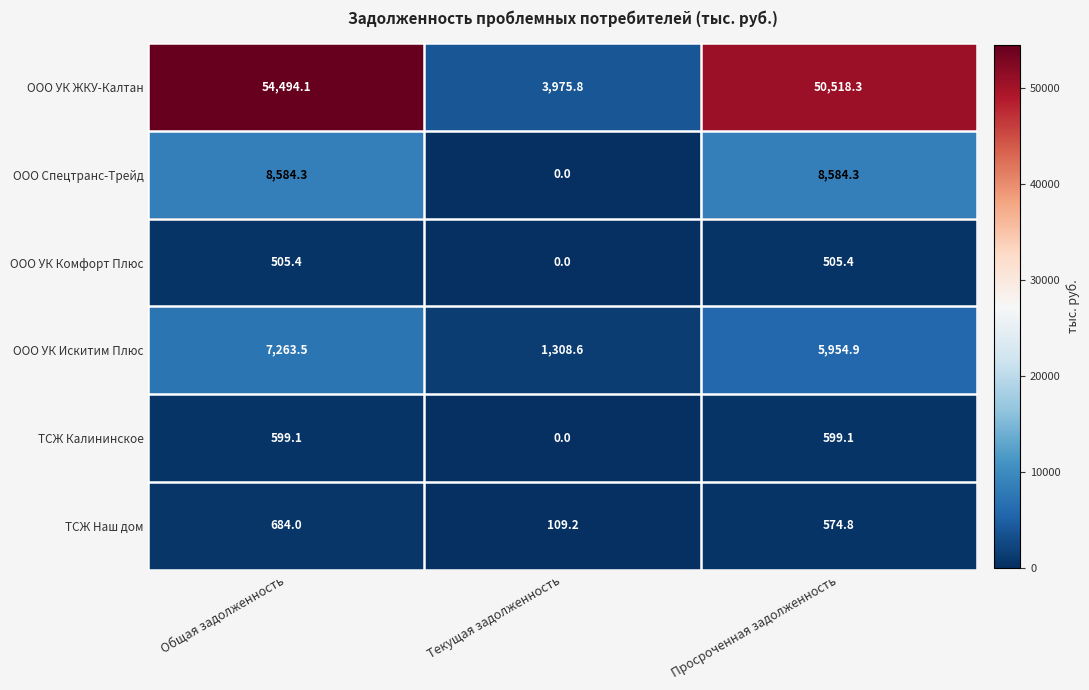

At how many categories does at least one series exceed 938?

3